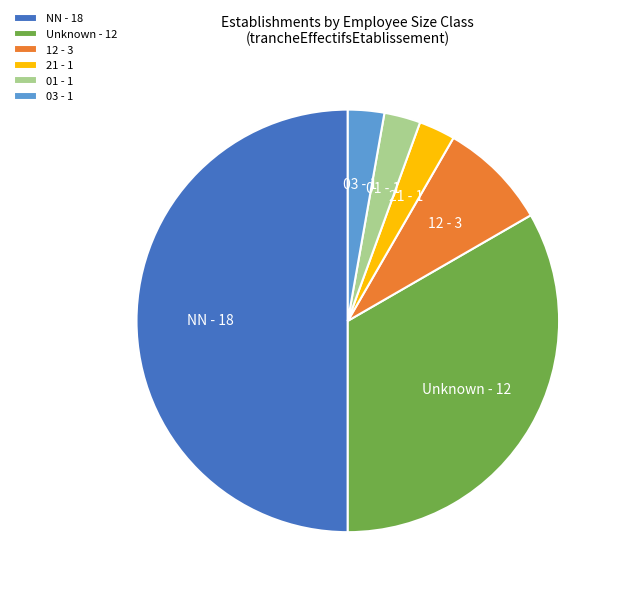

The 03 slice represents 3% of the pie. True or false?

True